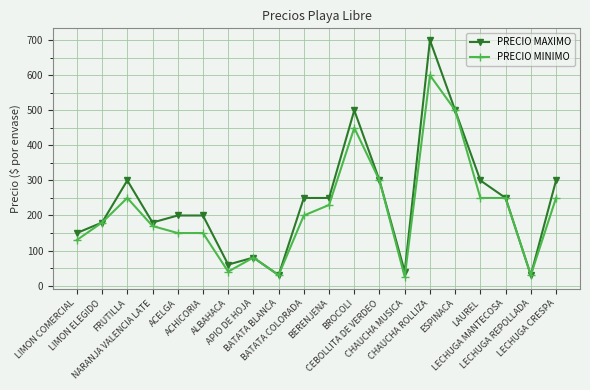

What are all the series names shown in the legend?

PRECIO MAXIMO, PRECIO MINIMO